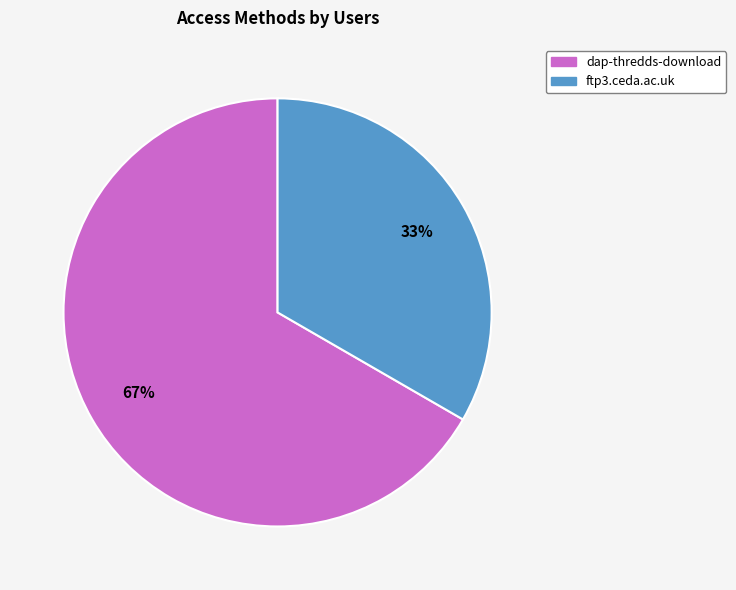

Which slice is the largest?

dap-thredds-download